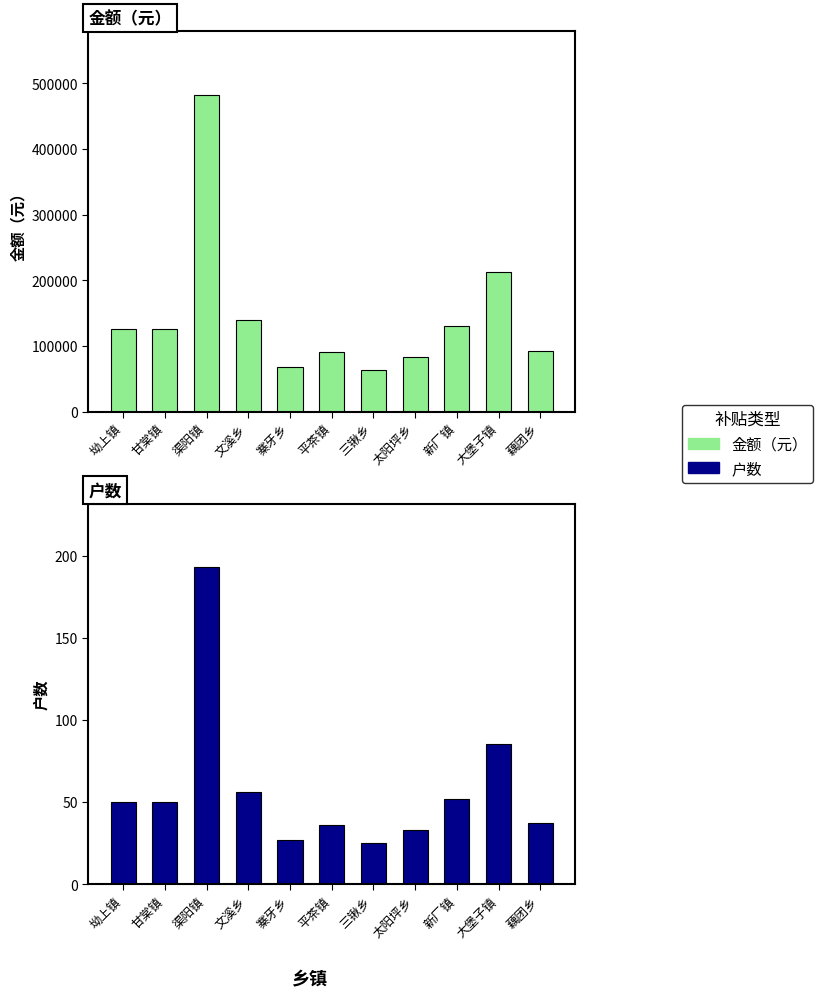

Reading left to right, list all the values displayed in this chart.

金额（元）: 坳上镇=125000	甘棠镇=125000	渠阳镇=482500	文溪乡=140000	寨牙乡=67500	平茶镇=90000	三锹乡=62500	太阳坪乡=82500	新厂镇=130000	大堡子镇=212500	藕团乡=92500
户数: 坳上镇=50	甘棠镇=50	渠阳镇=193	文溪乡=56	寨牙乡=27	平茶镇=36	三锹乡=25	太阳坪乡=33	新厂镇=52	大堡子镇=85	藕团乡=37